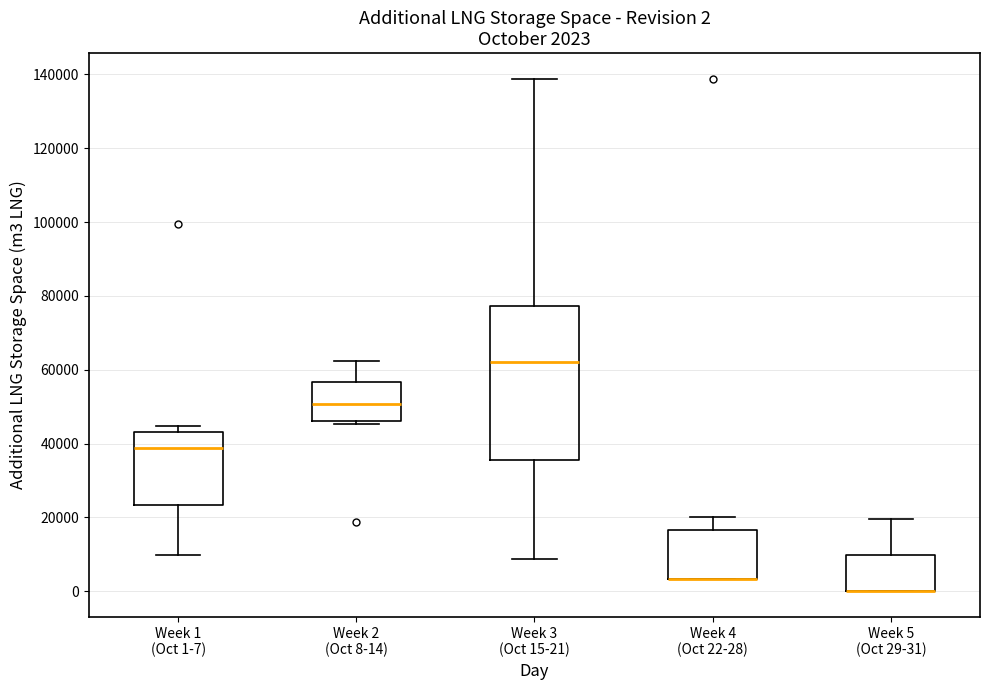

Which box is the tallest, from its lower edge to its upper edge?

Week 3 (Oct 15-21)